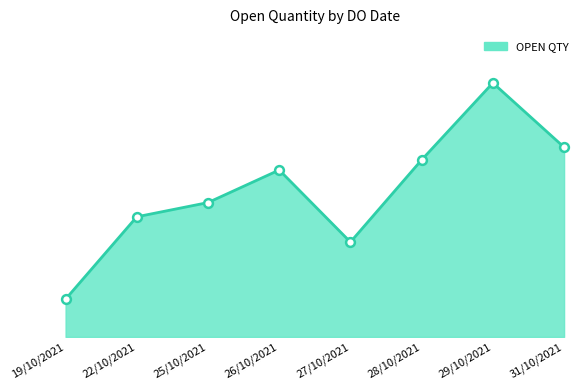

What is the change in value from 19/10/2021 to 27/10/2021?

+361